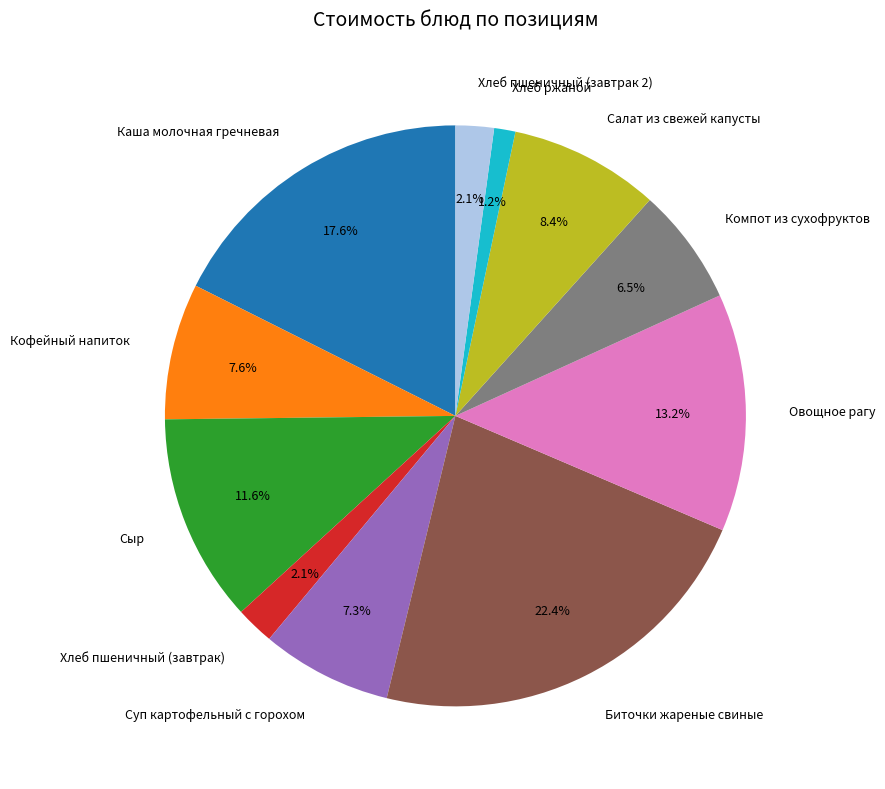

To the nearest percent, what is the average slice percentage?

9%